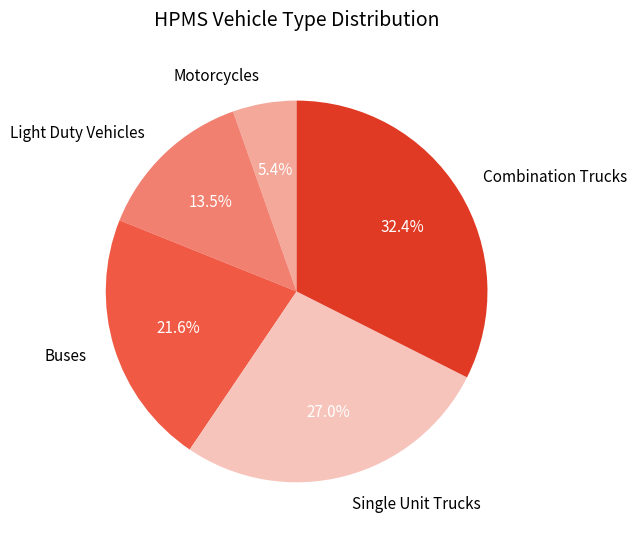

To the nearest percent, what is the difference between the Buses and Combination Trucks slice percentages?

11%